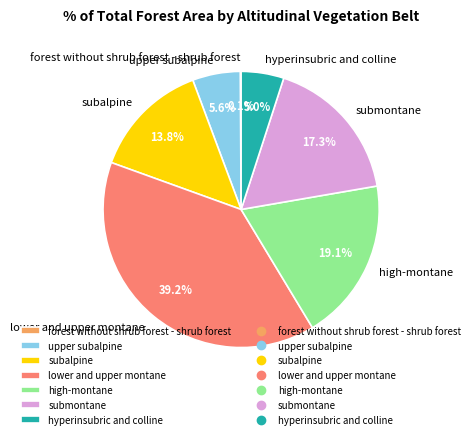

Which slice is the largest?

lower and upper montane